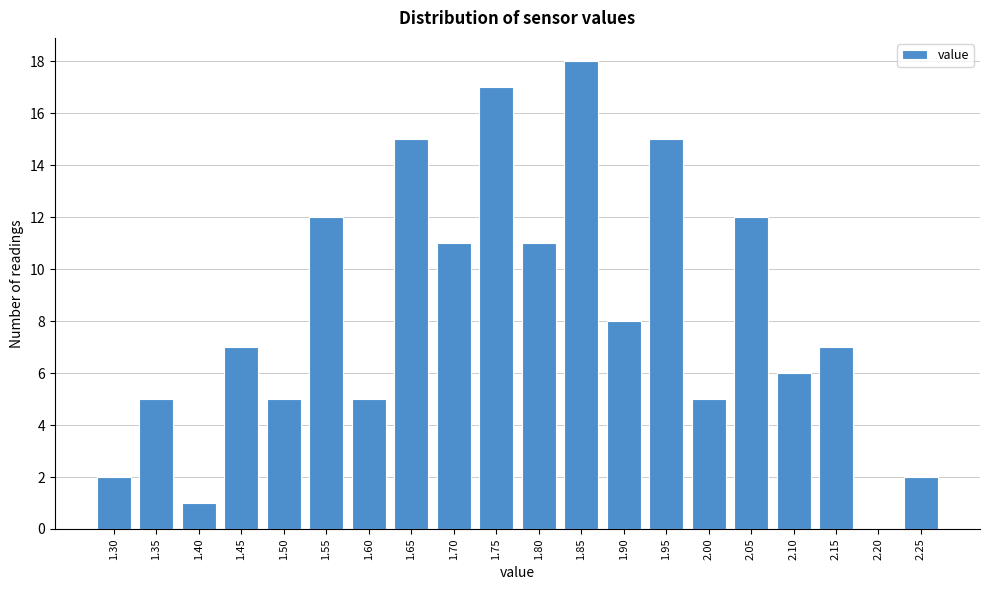

Reading left to right, extract all data points from this chart.

1.30=2	1.35=5	1.40=1	1.45=7	1.50=5	1.55=12	1.60=5	1.65=15	1.70=11	1.75=17	1.80=11	1.85=18	1.90=8	1.95=15	2.00=5	2.05=12	2.10=6	2.15=7	2.20=0	2.25=2